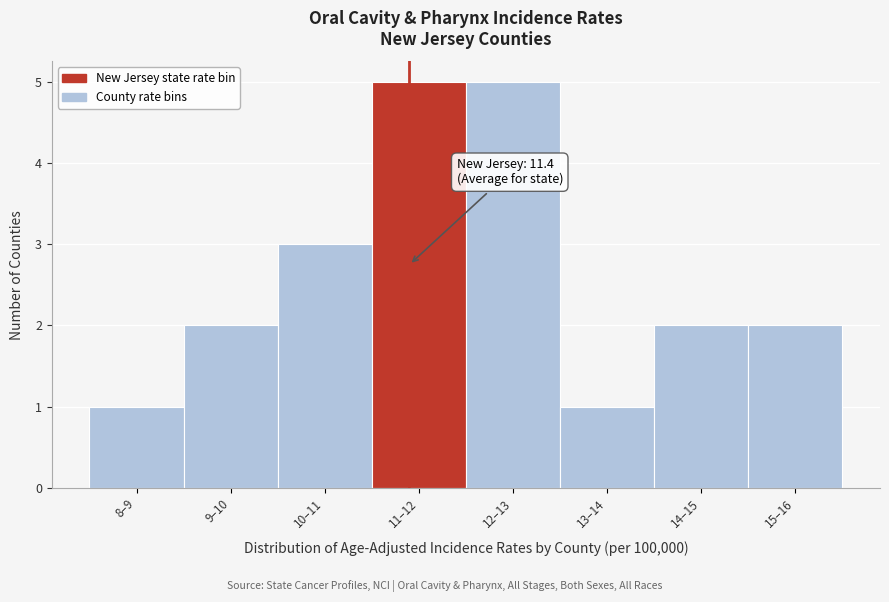

Reading left to right, list all the values displayed in this chart.

8–9=1	9–10=2	10–11=3	11–12=5	12–13=5	13–14=1	14–15=2	15–16=2